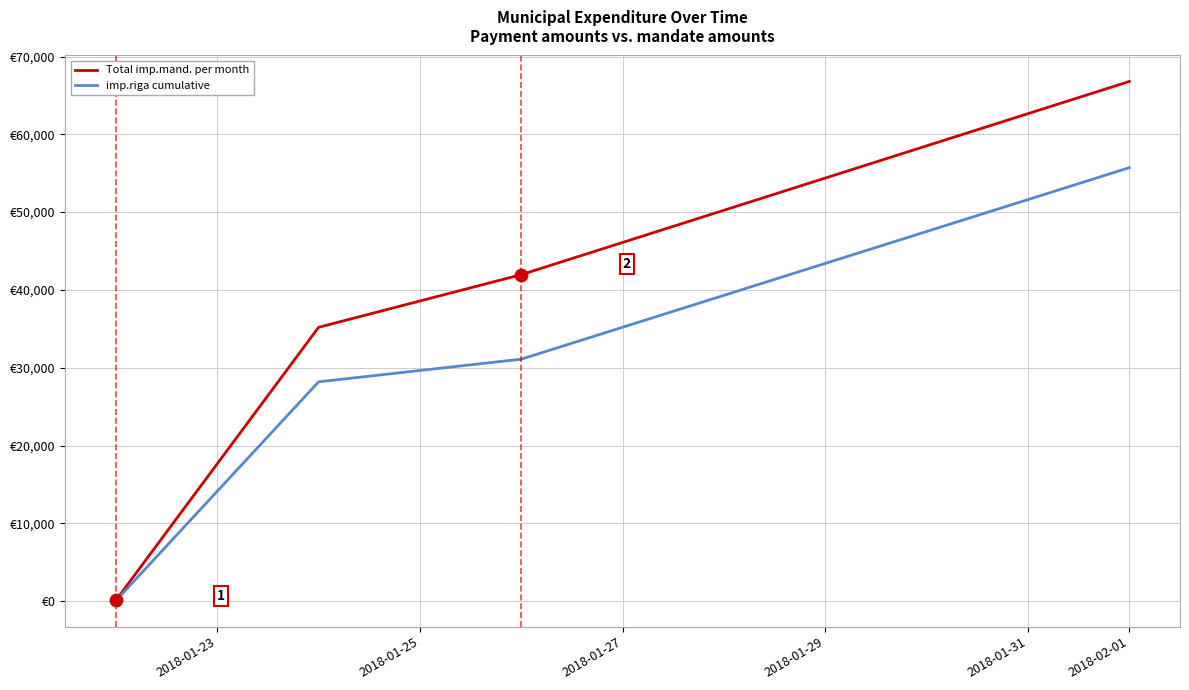

Is this an area chart (filled region under the line)?

No